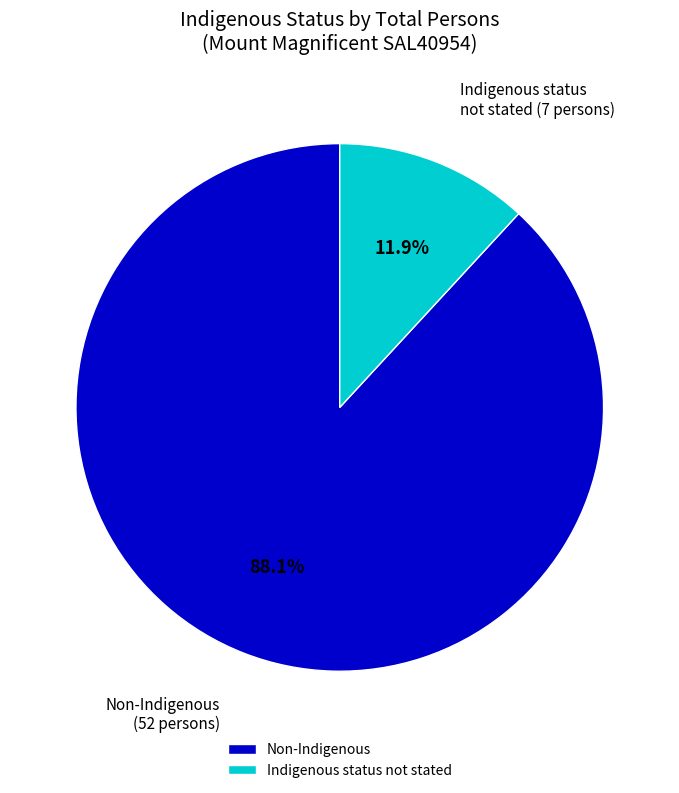

Rank the categories by value from highest to lowest.

Non-Indigenous, Indigenous status not stated